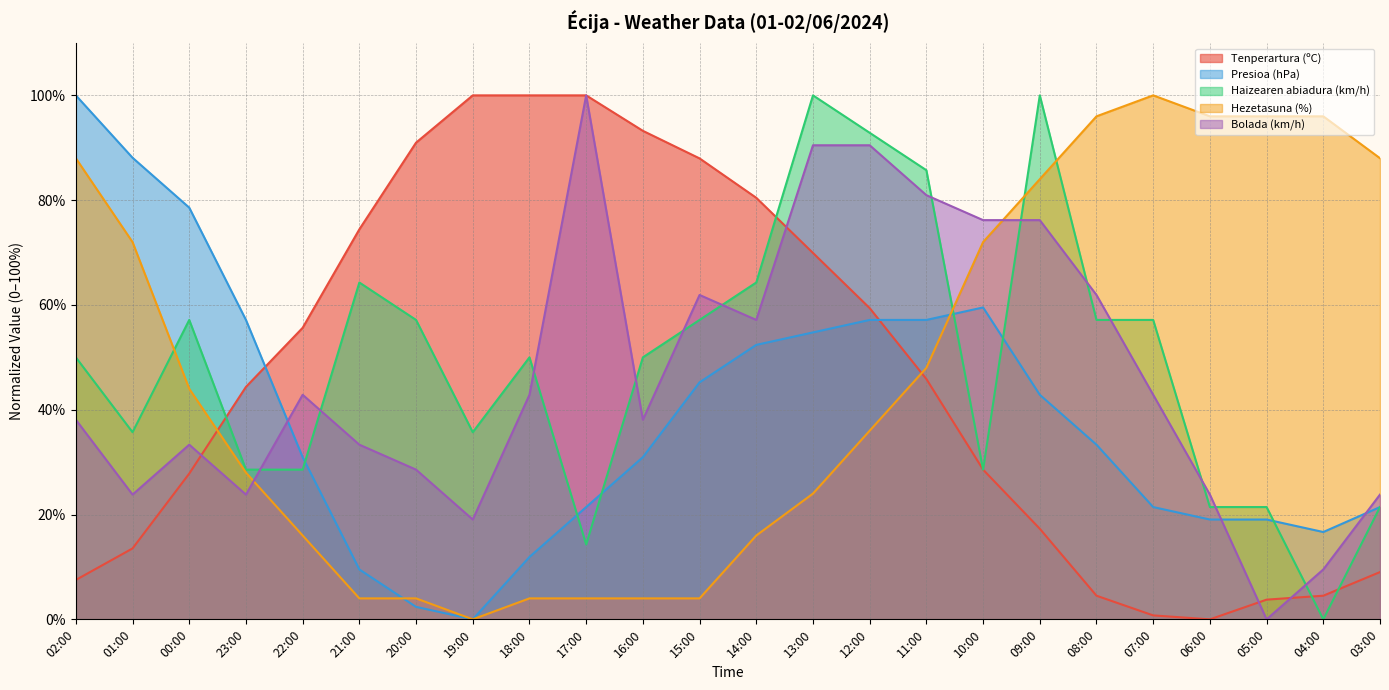

In Tenperartura (ºC), how many points are lower than both neighbors (excluding endpoints)?

1